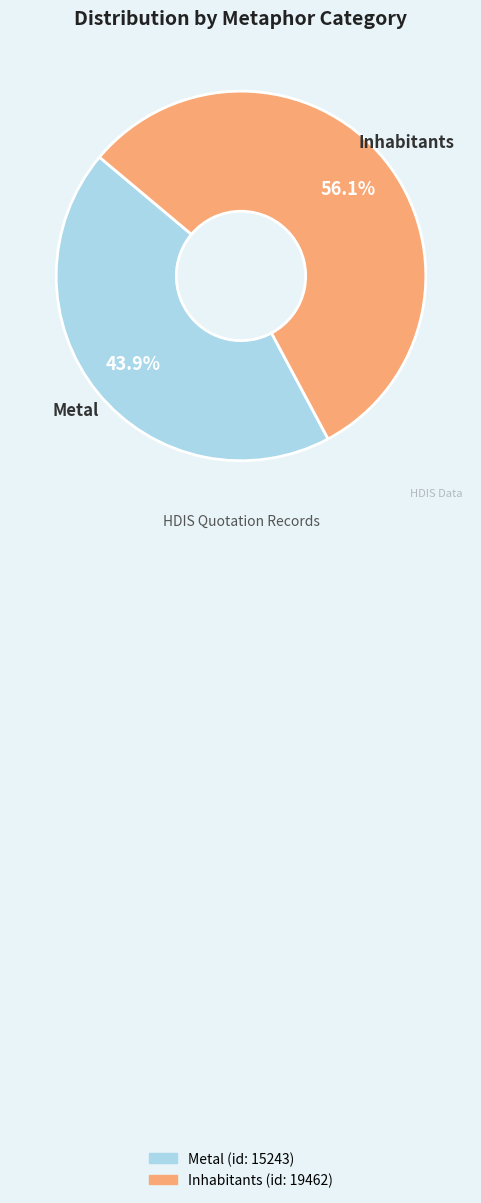

Count the number of slices in the pie.

2